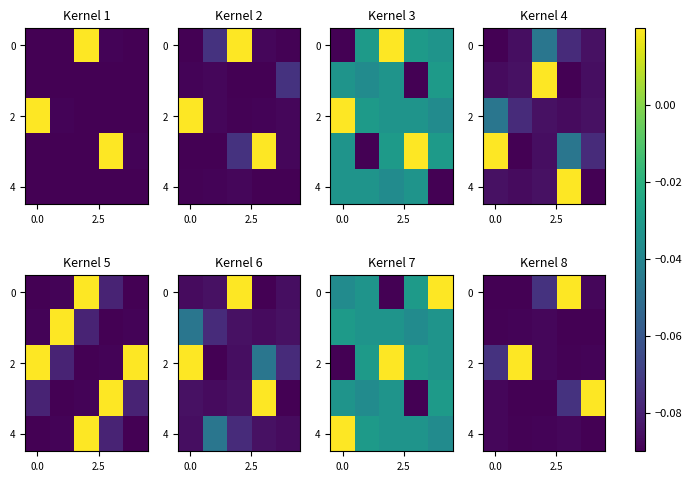

What is the average value of the 2 series?

-0.1